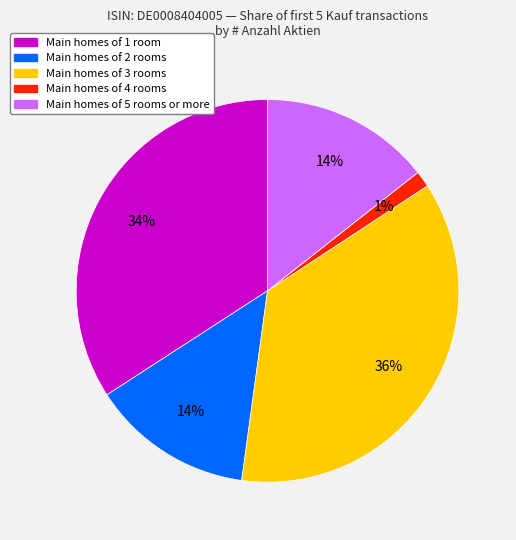

How many segments does this pie chart have?

5